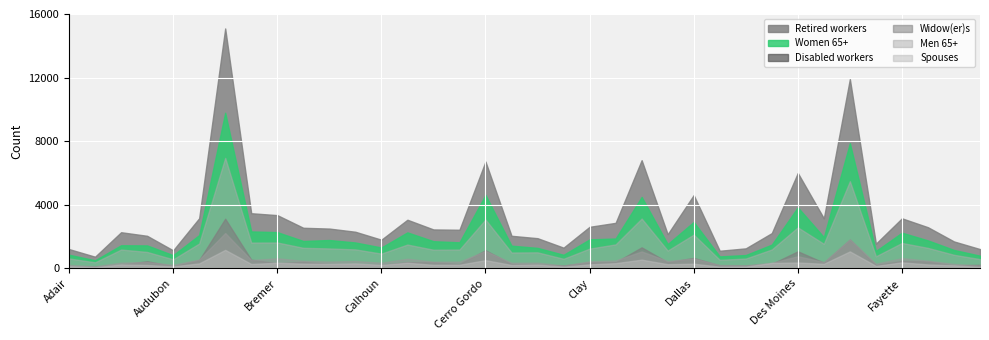

Which category has the lowest value in the Widow(er)s series?

Adams